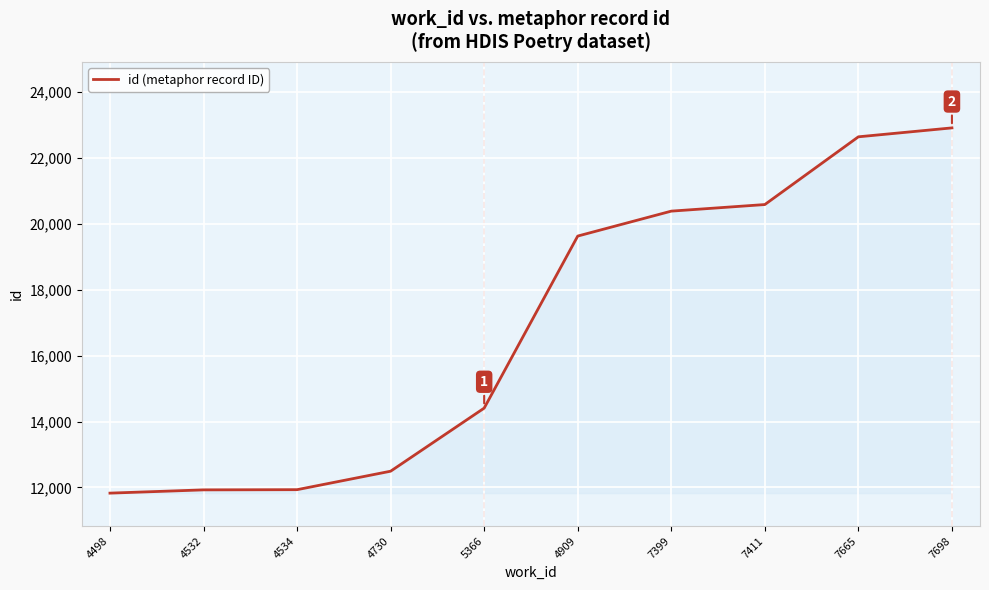

What is the minimum value shown in the chart?

11825